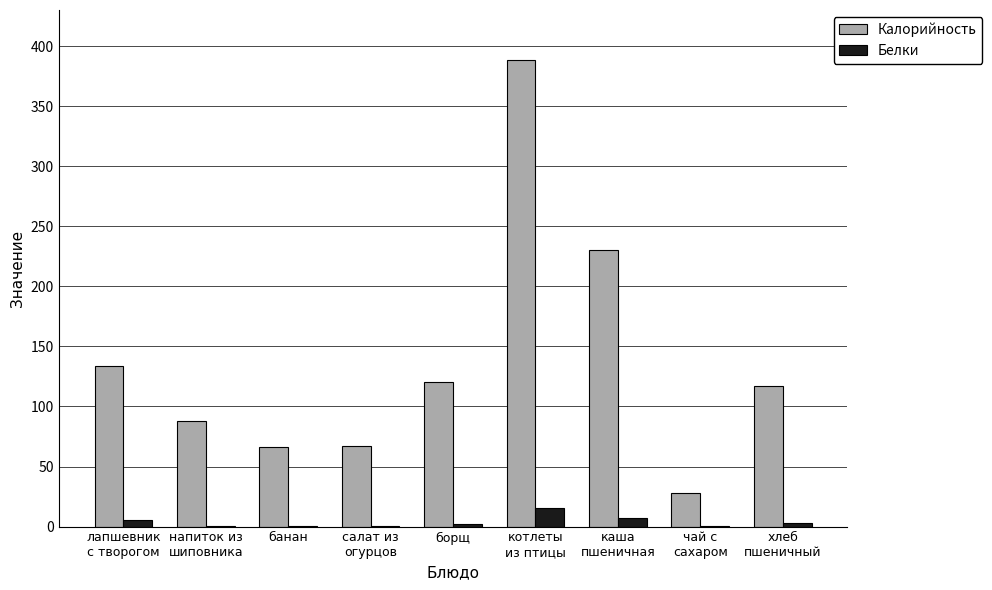

Which series changed the most between банан and чай с
сахаром?

Калорийность